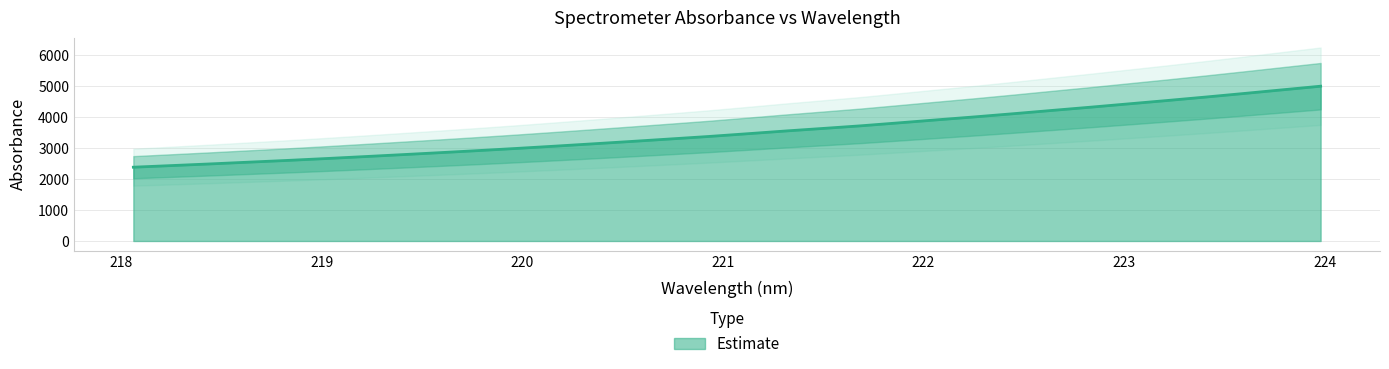

Count the number of data series in this chart.

1